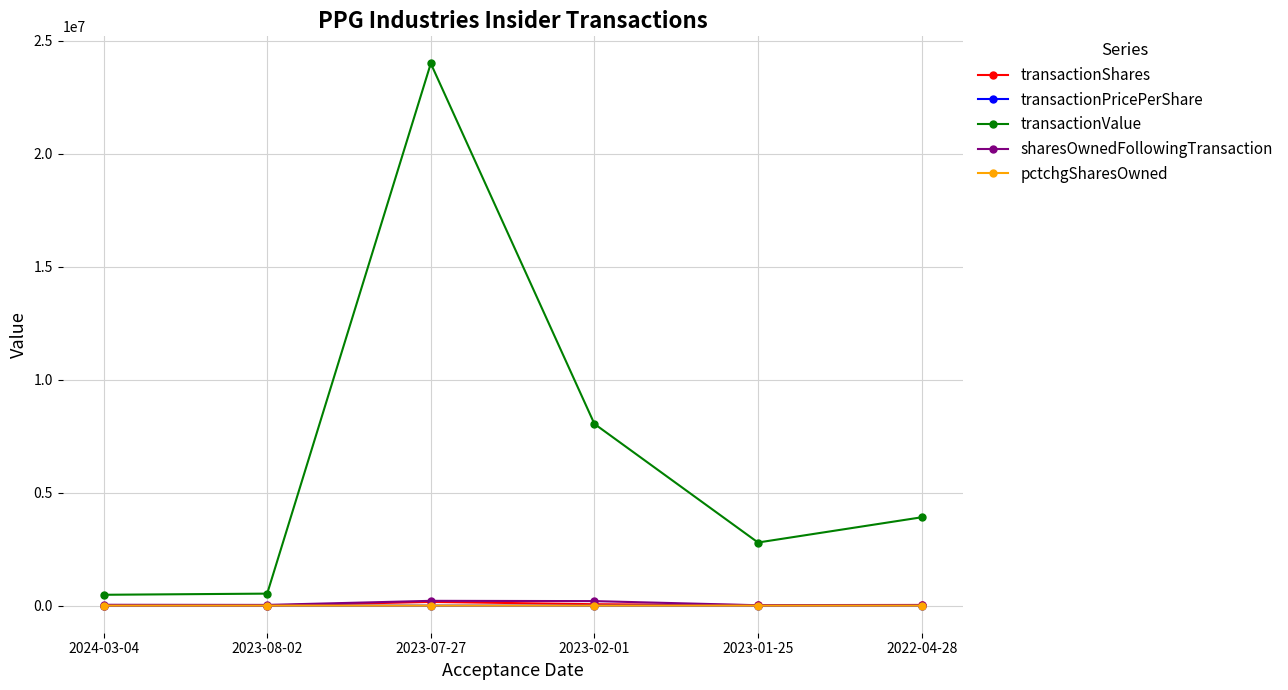

True or false: transactionValue and transactionPricePerShare intersect in this chart.

False